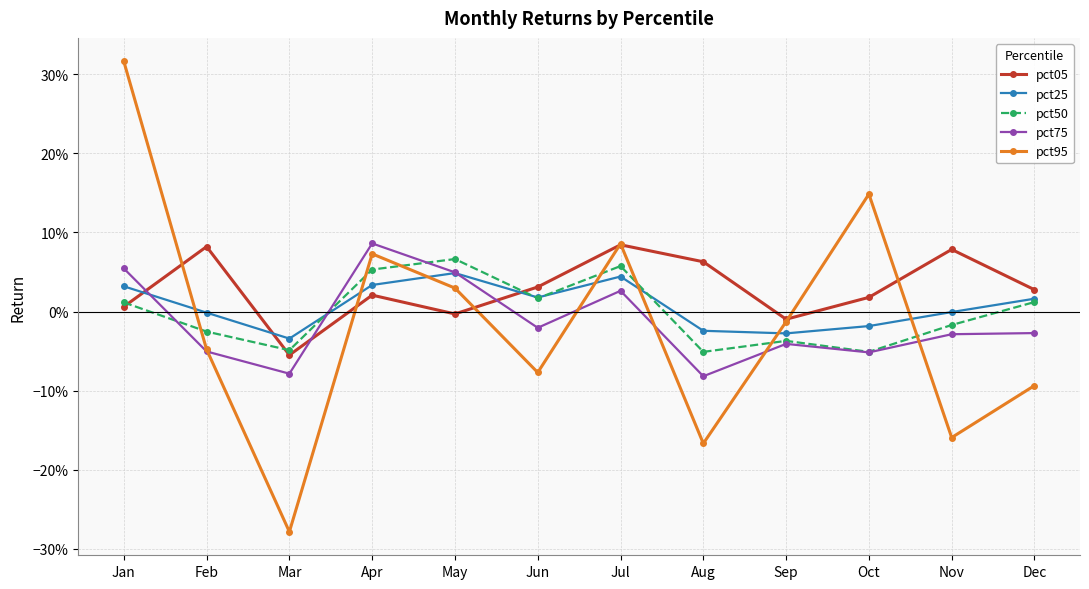

How many values in the pct50 series are below 0?

6